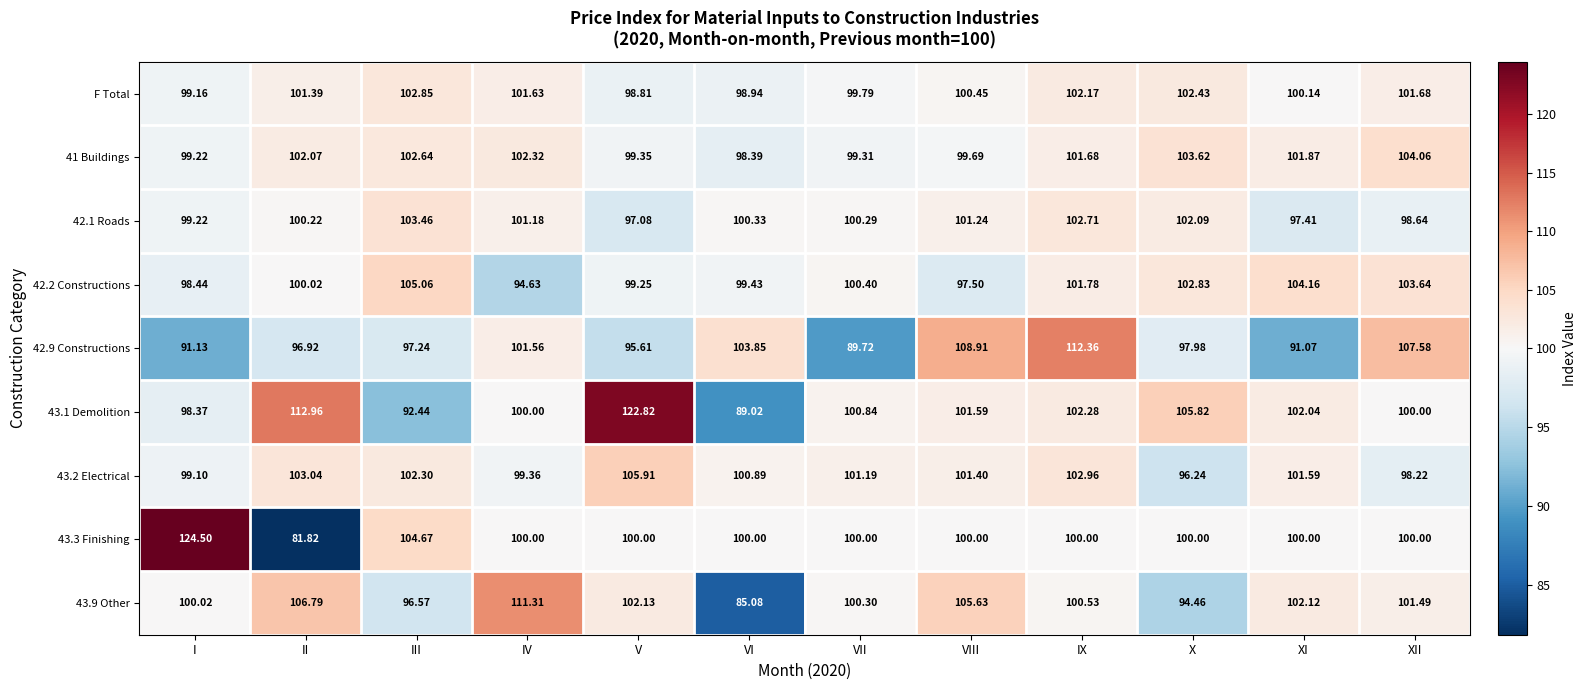

Is the value of 43.1 Demolition at XI greater than the value of 42.2 Constructions at XI?

No